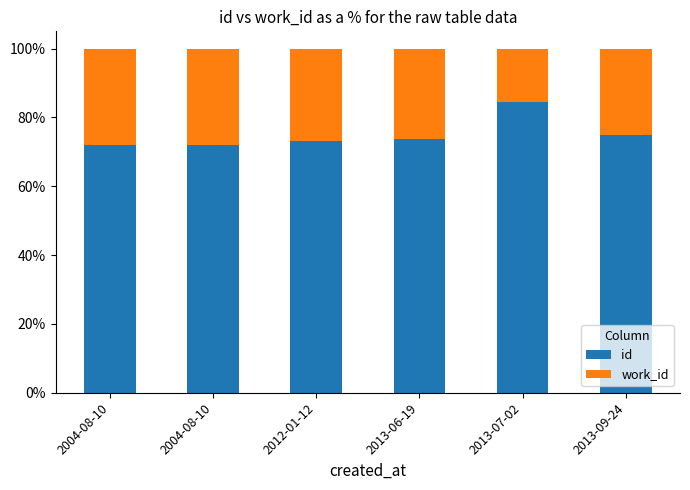

What is the label of the 6th bar from the left?

2013-09-24